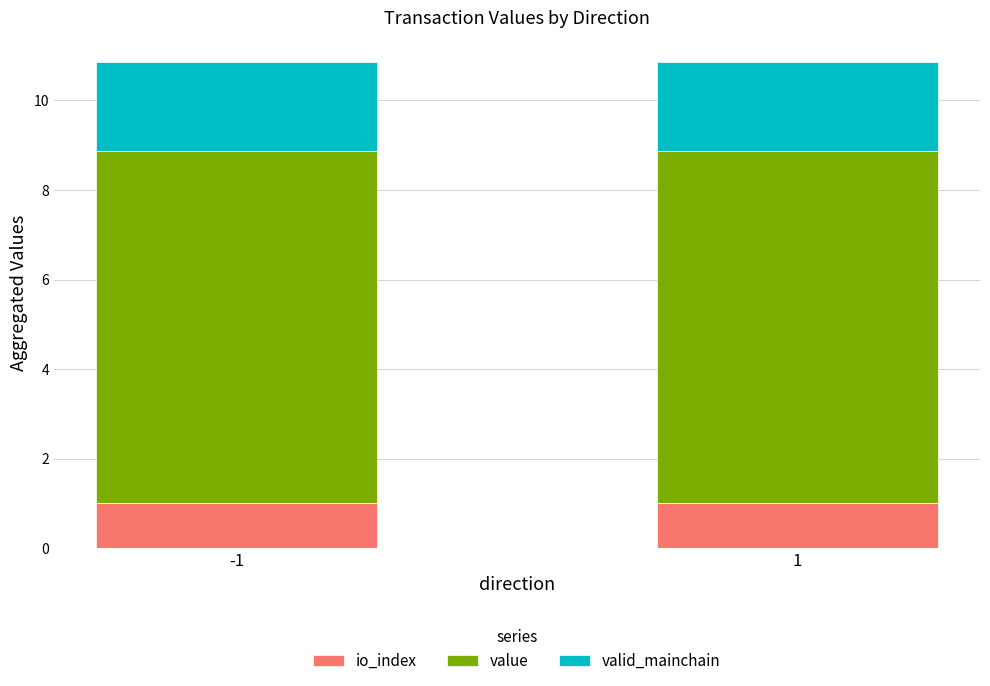

What is the total value across all series at -1?

10.9